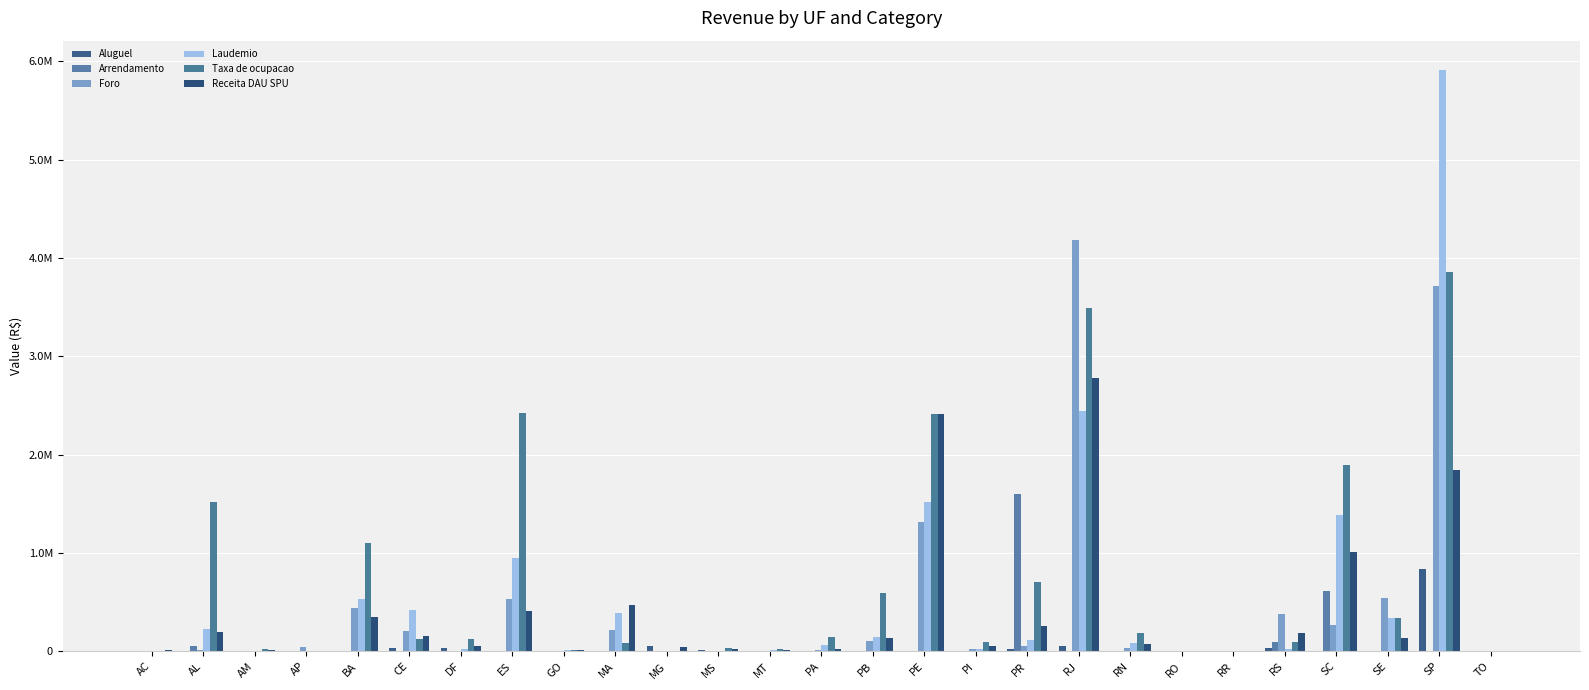

Which series changed the most between PA and PE?

Receita DAU SPU